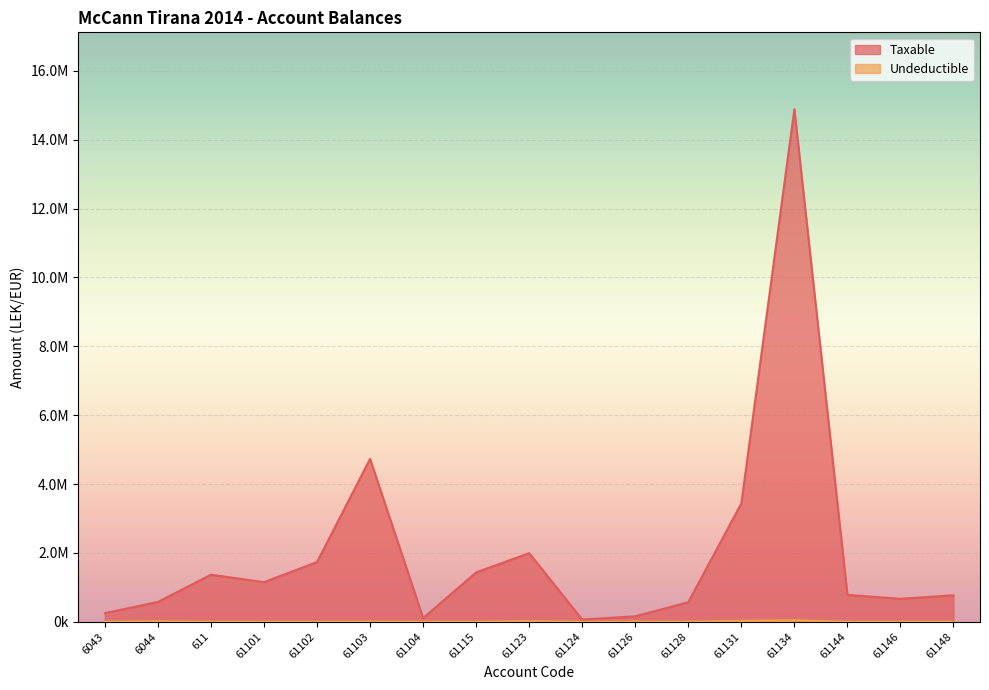

What is the value of the Undeductible point at the 11th from the left?

5100.0